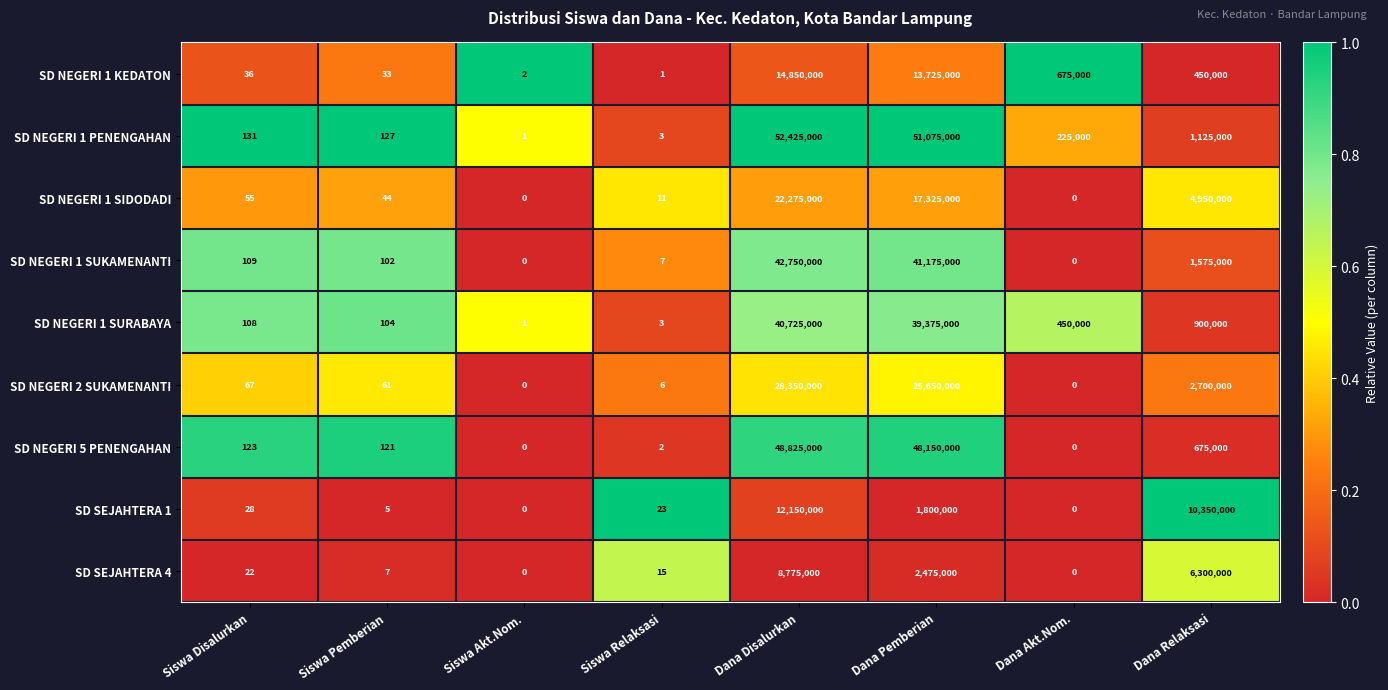

What is the maximum value for SD NEGERI 1 SIDODADI?

22275000